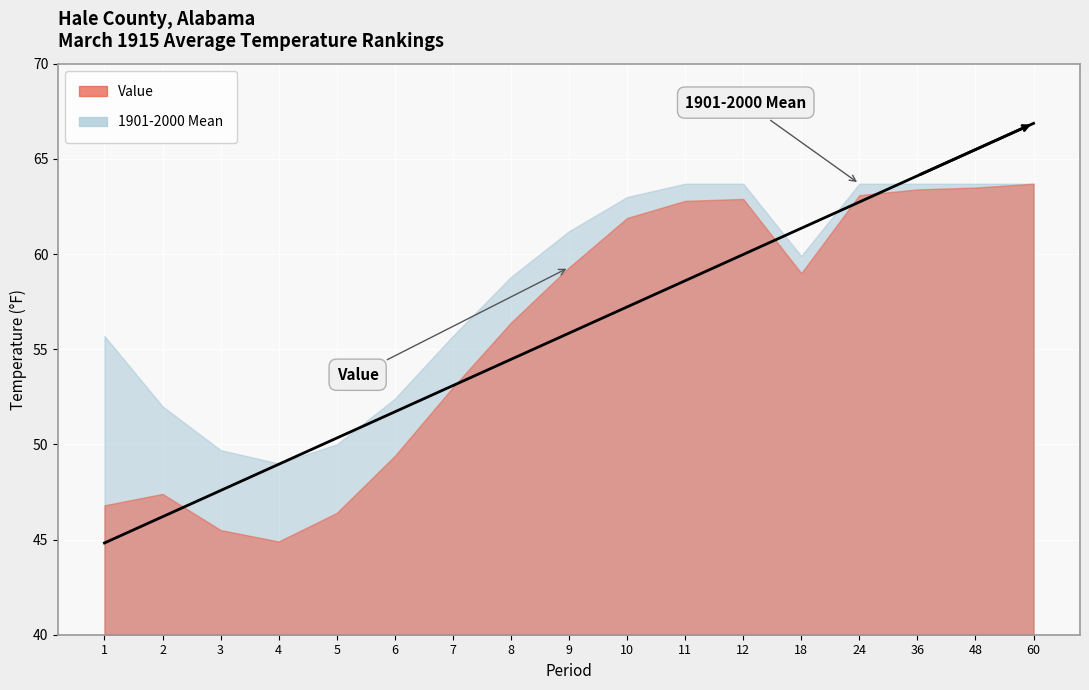

How many values in the Value series exceed 59?

8